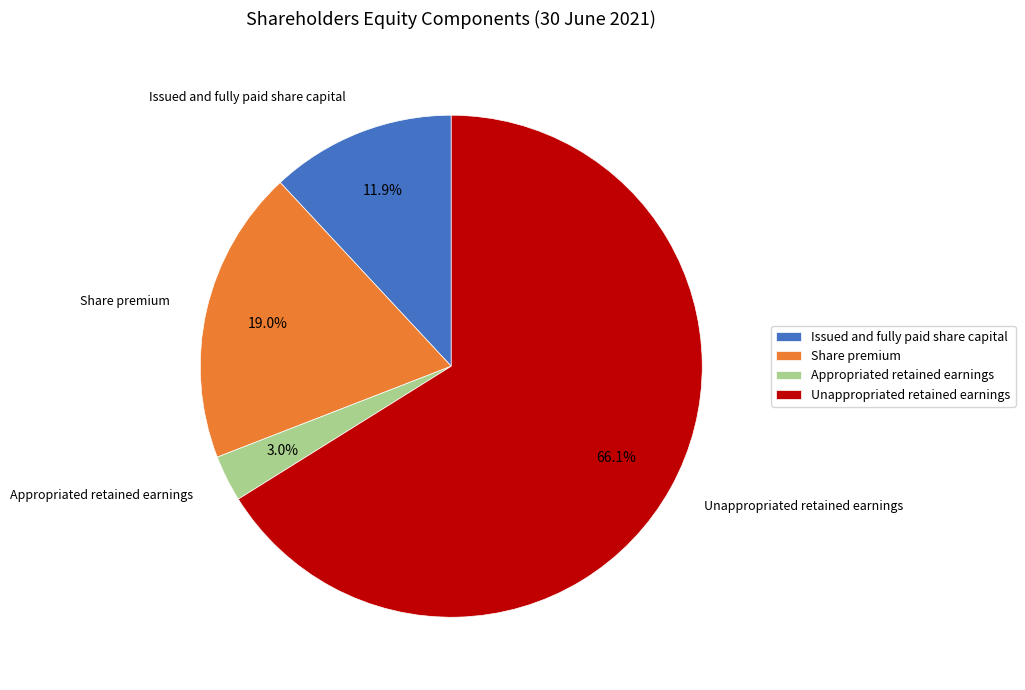

Between Appropriated retained earnings and Issued and fully paid share capital, which is larger?

Issued and fully paid share capital